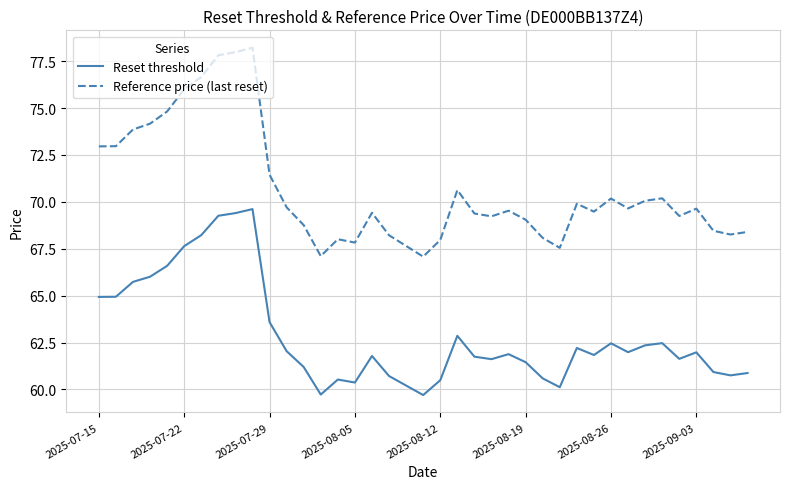

What are all the series names shown in the legend?

Reset threshold, Reference price (last reset)